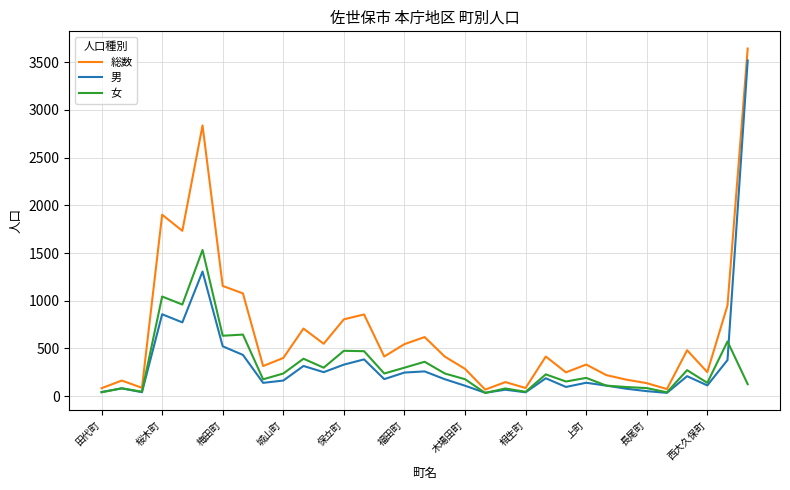

Does the chart have visible grid lines?

Yes